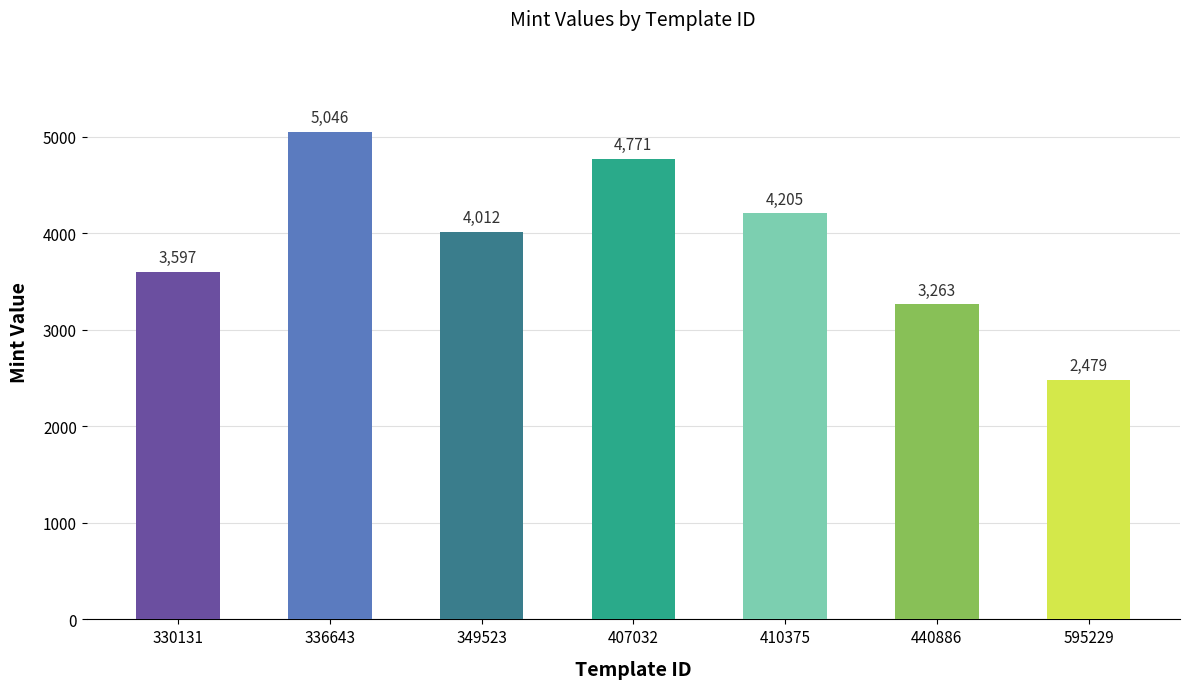

What is the value of the 1st bar from the left?

3597